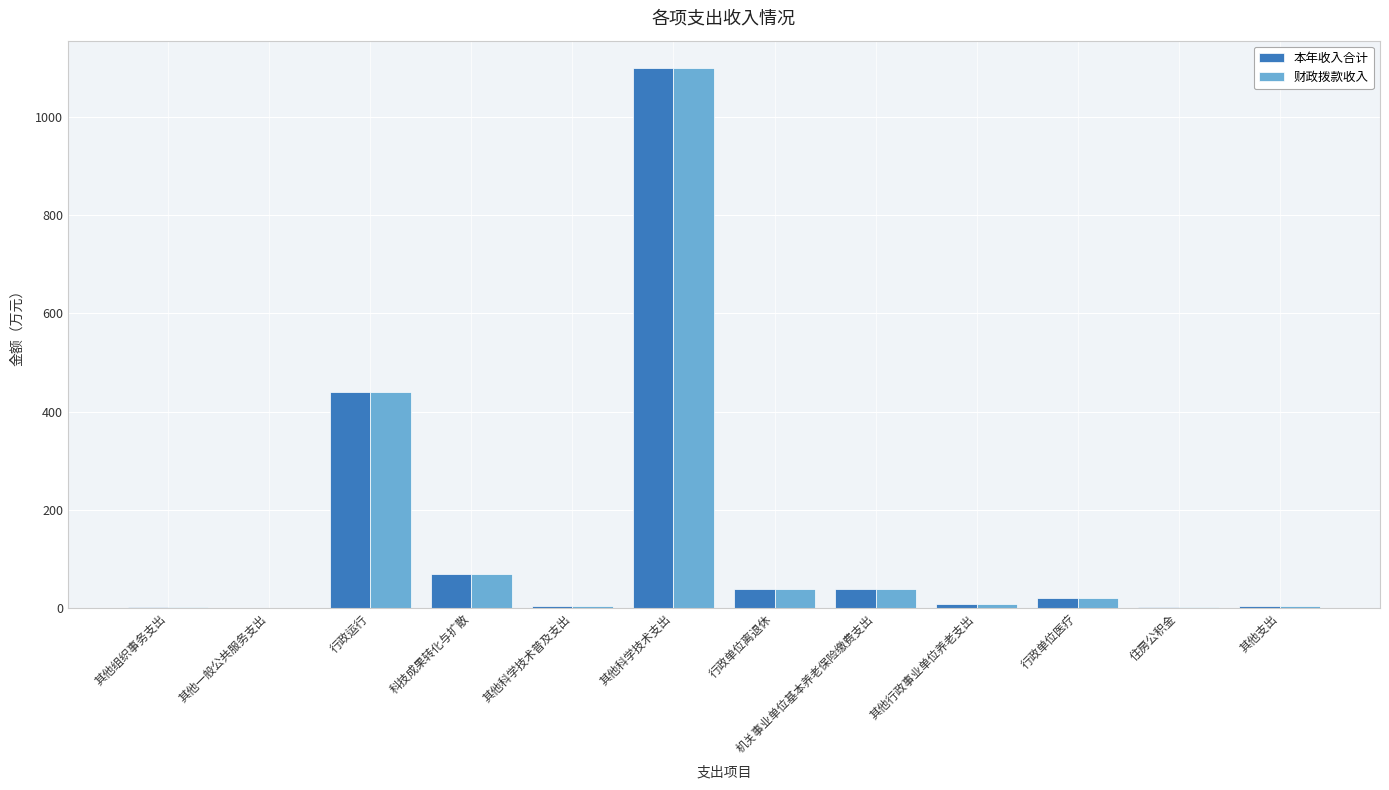

What is the total value across all series at 行政单位离退休?

77.4